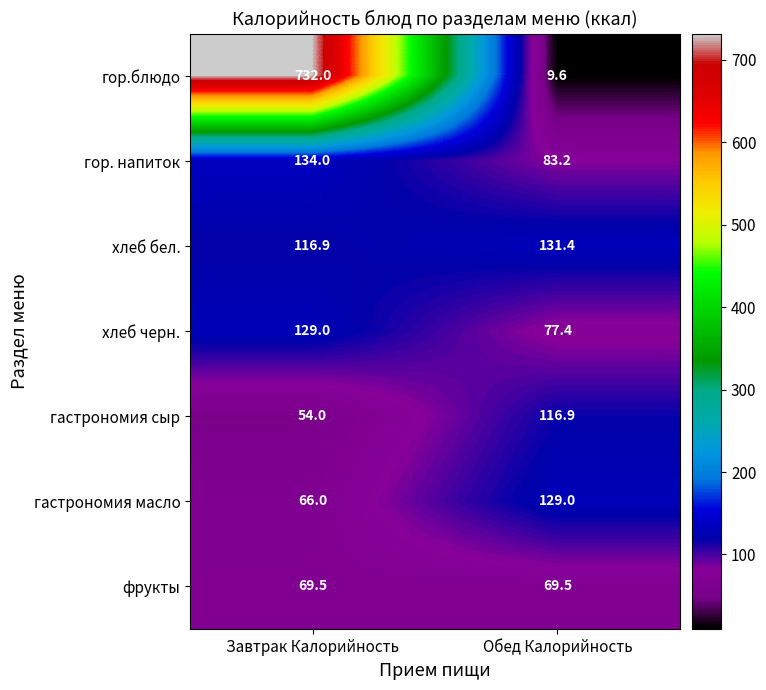

Reading left to right, extract all data points from this chart.

гор.блюдо: 732.0	9.6
гор. напиток: 134.0	83.2
хлеб бел.: 116.9	131.4
хлеб черн.: 129.0	77.4
гастрономия сыр: 54.0	116.9
гастрономия масло: 66.0	129.0
фрукты: 69.5	69.5